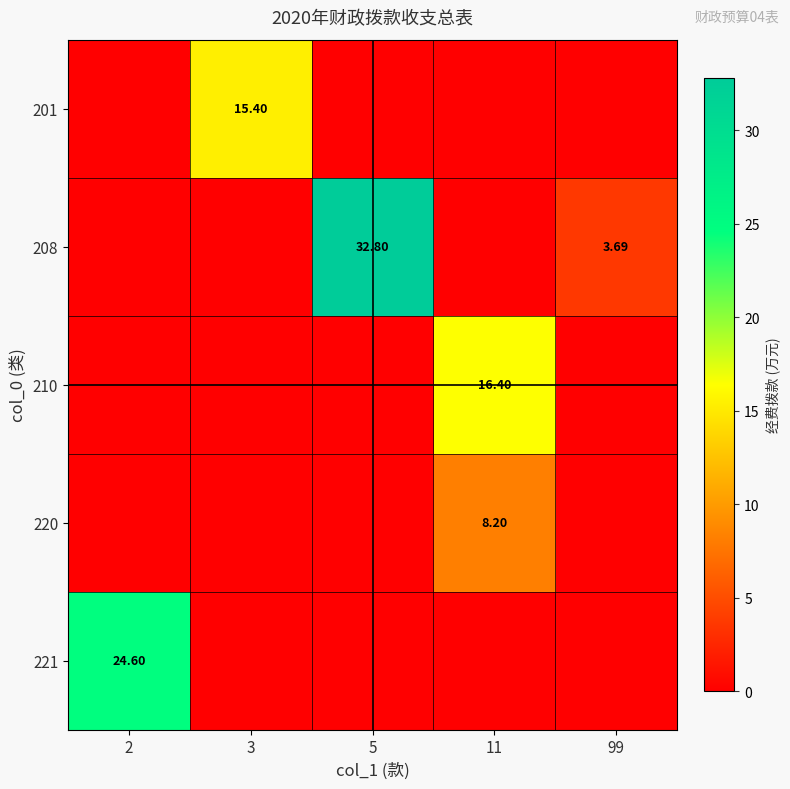

How many data points in 208 are above 0?

2